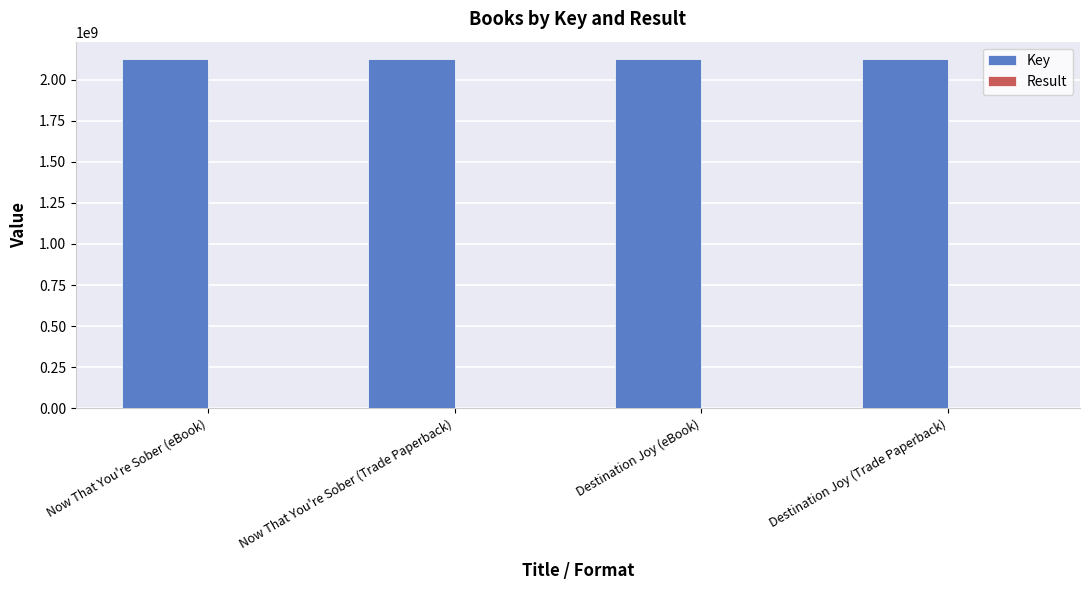

What is the greatest value displayed?

2124661352